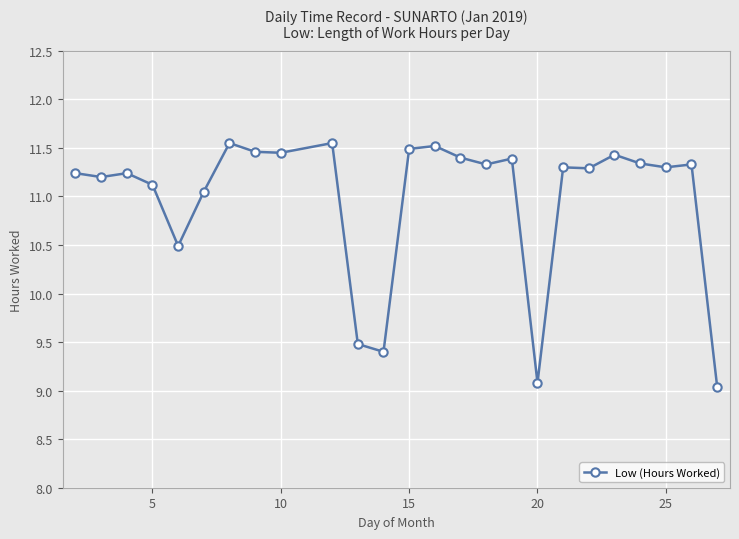

What is the difference between the maximum and minimum values?

2.5